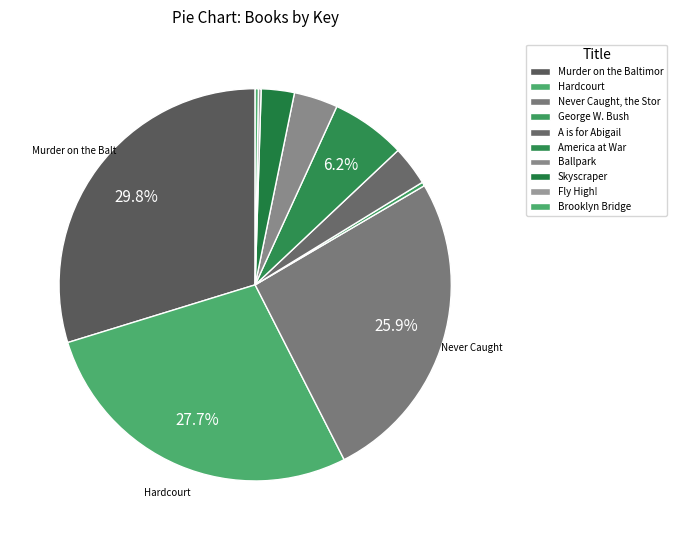

How many slices are in this pie chart?

10